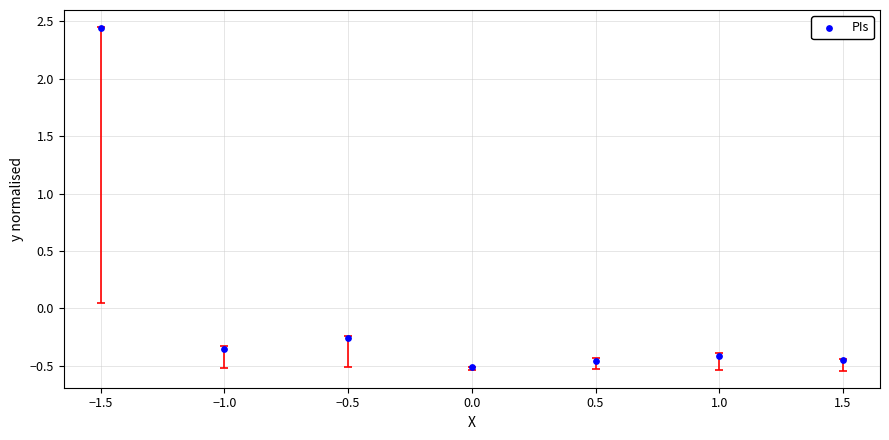

What is the range of X values (max minus min)?

3.0